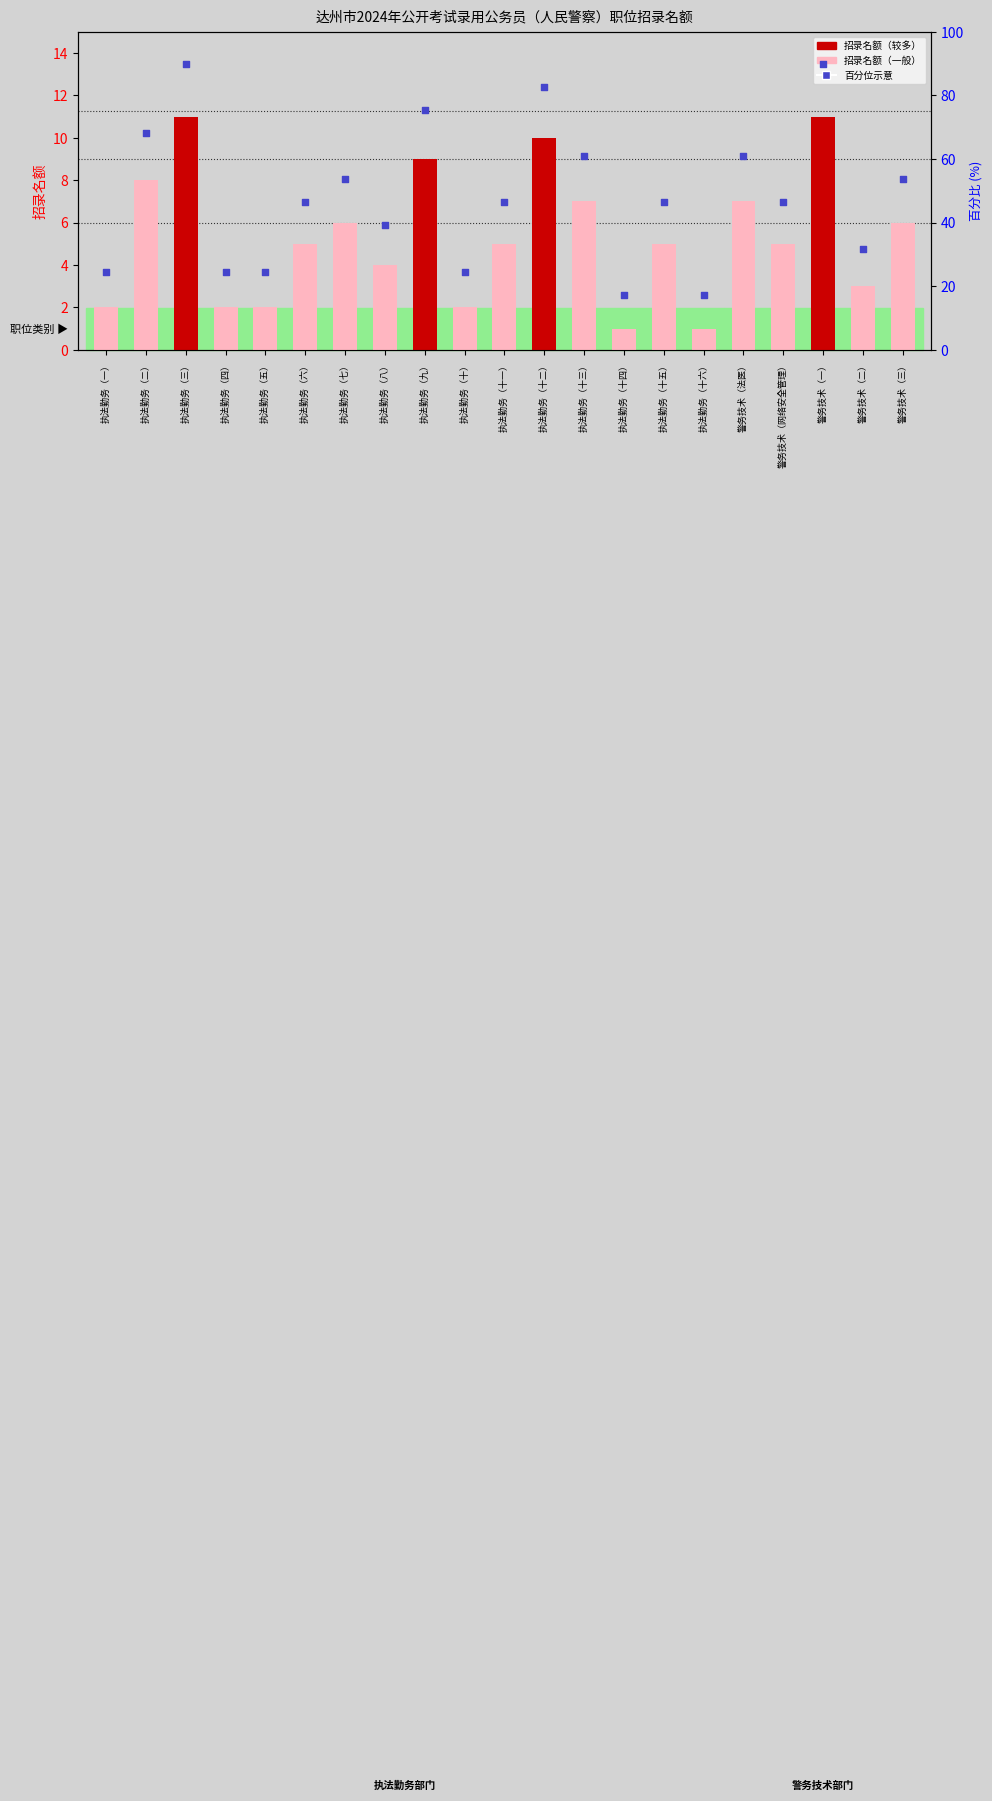

Is the value of 百分位数 at 执法勤务（一） greater than the value of 招录名额 at 执法勤务（九）?

Yes